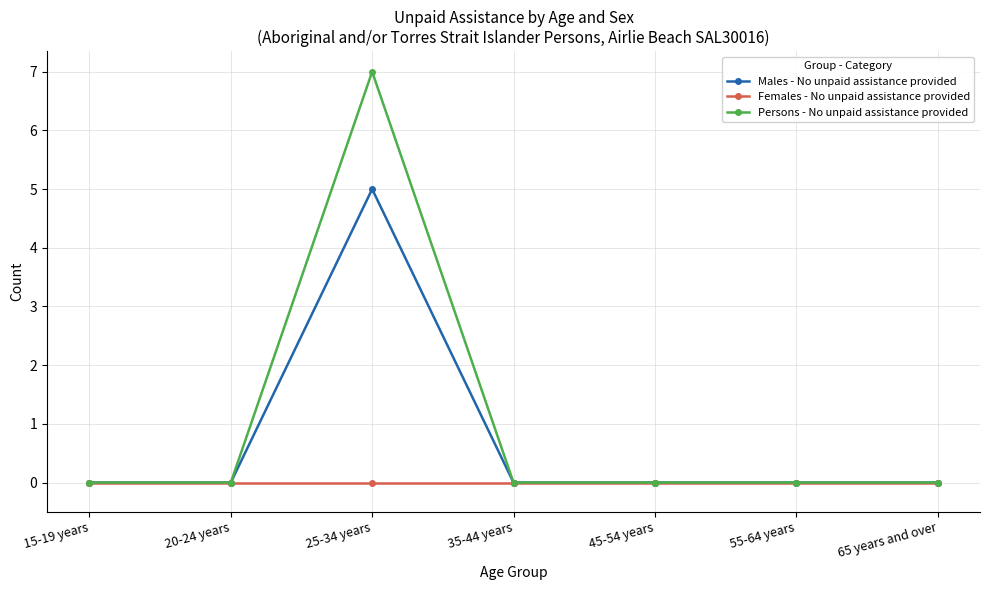

Reading left to right, list all the values displayed in this chart.

Males - No unpaid assistance provided: 0	0	5	0	0	0	0
Females - No unpaid assistance provided: 0	0	0	0	0	0	0
Persons - No unpaid assistance provided: 0	0	7	0	0	0	0